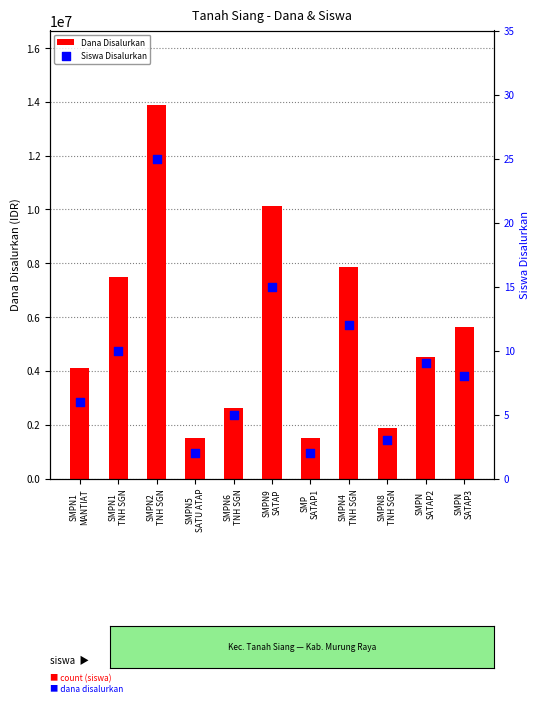

At how many categories does at least one series exceed 3496047?

7